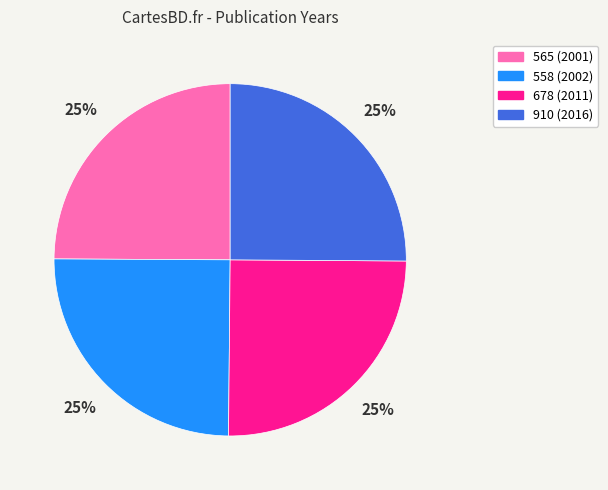

Is there a majority slice in this chart?

No